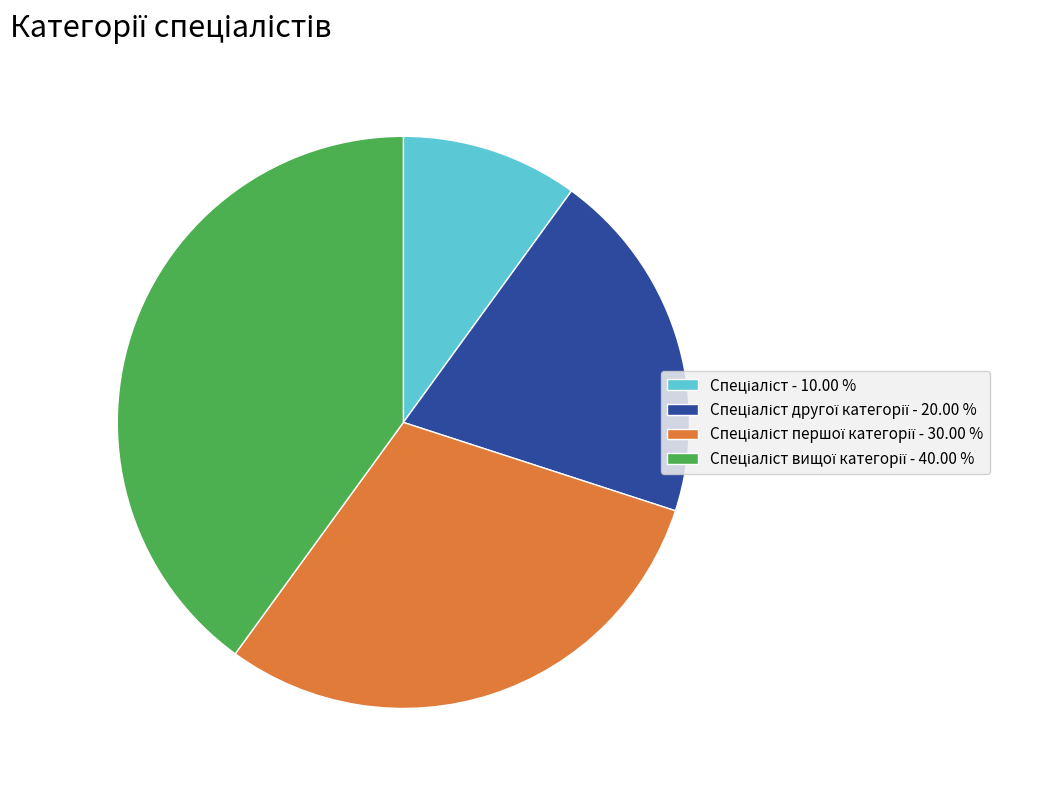

Count the number of slices in the pie.

4